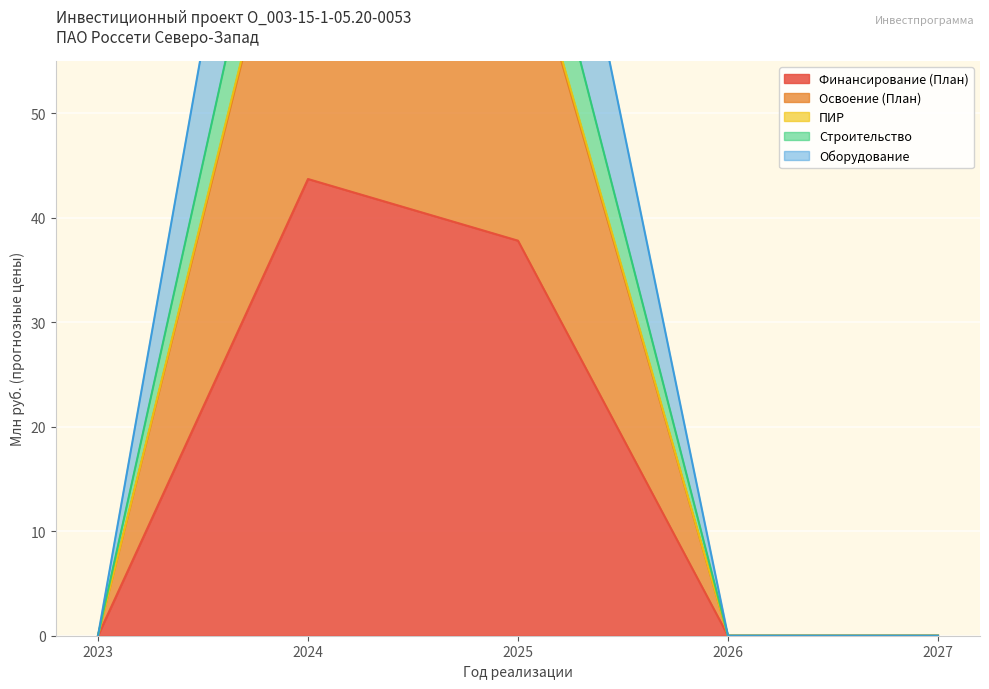

True or false: Строительство and ПИР intersect in this chart.

False